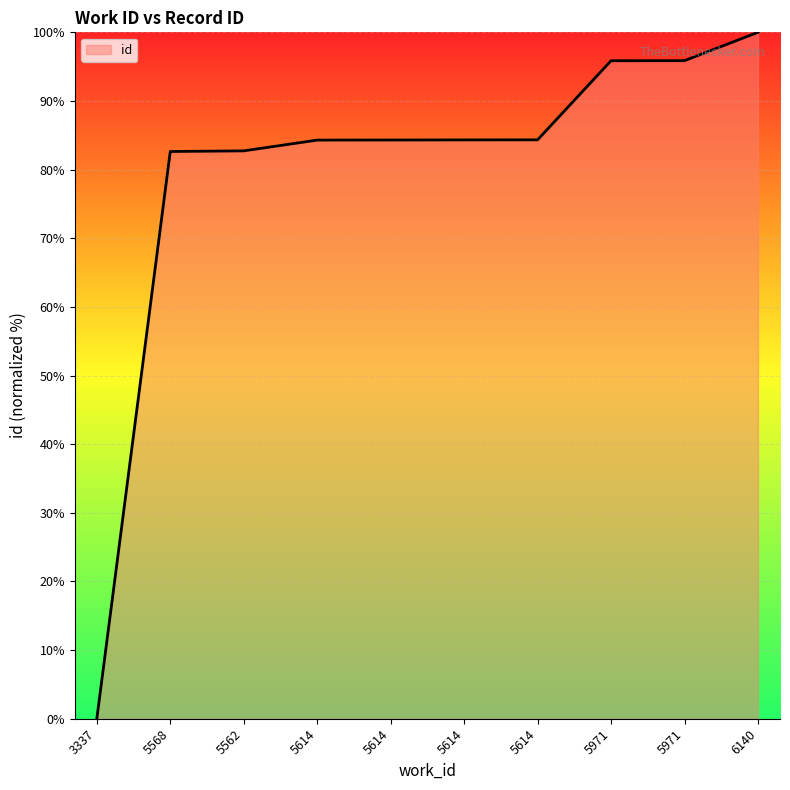

Reading left to right, what are all the values shown in this chart?

0.0	82.6	82.7	84.3	84.3	84.3	84.3	95.9	95.9	100.0